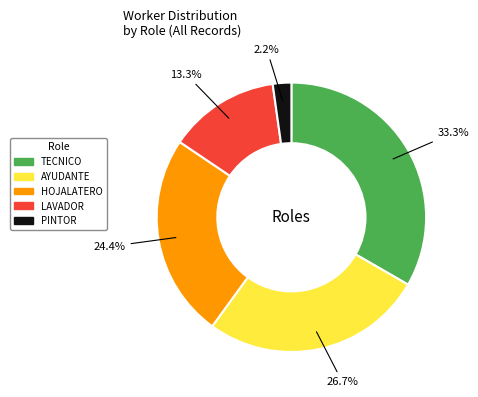

Between PINTOR and TECNICO, which is larger?

TECNICO